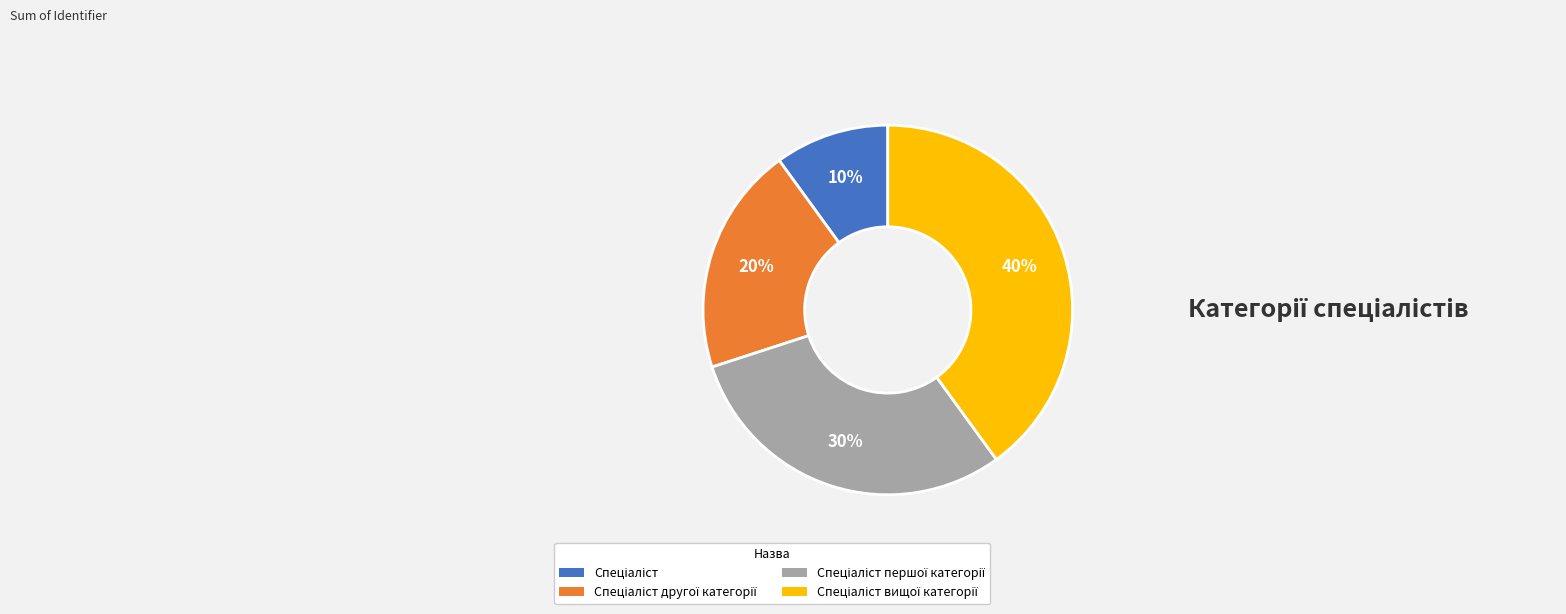

Is there a majority slice in this chart?

No